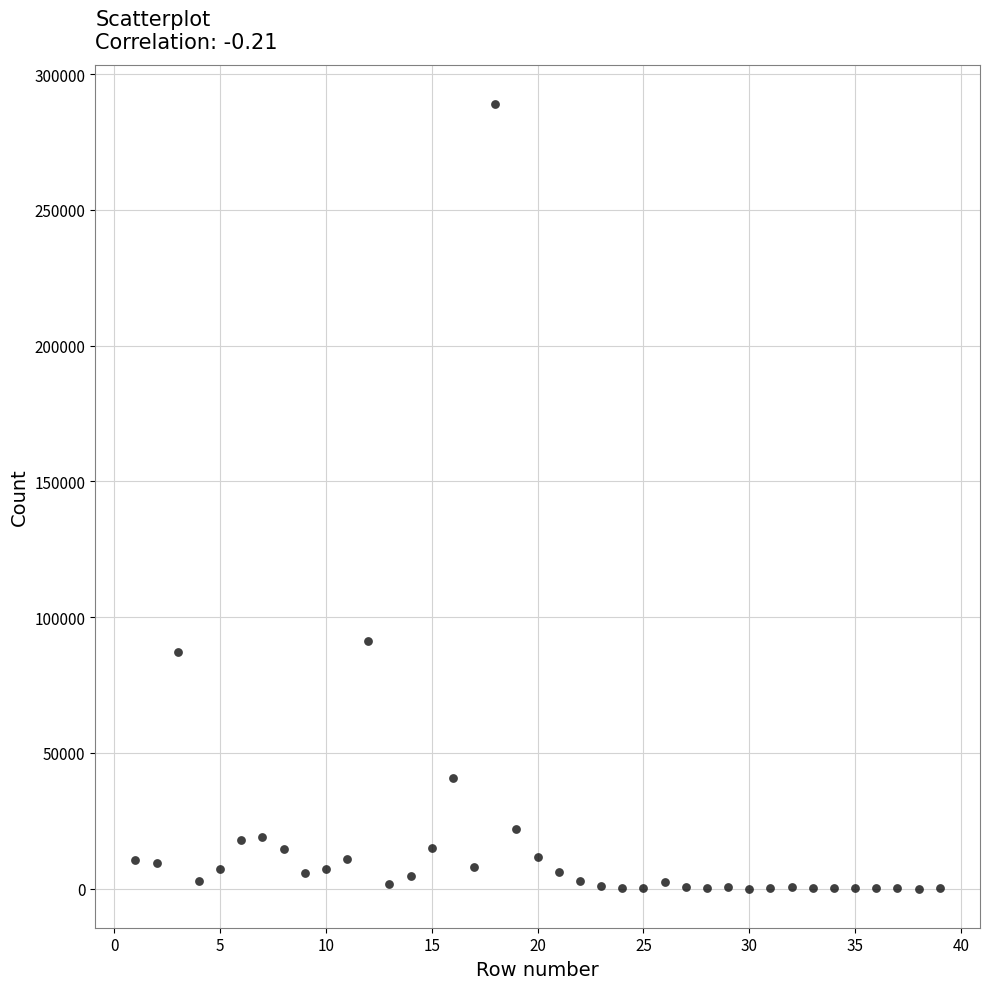

What is the range of Y values (max minus min)?

288986